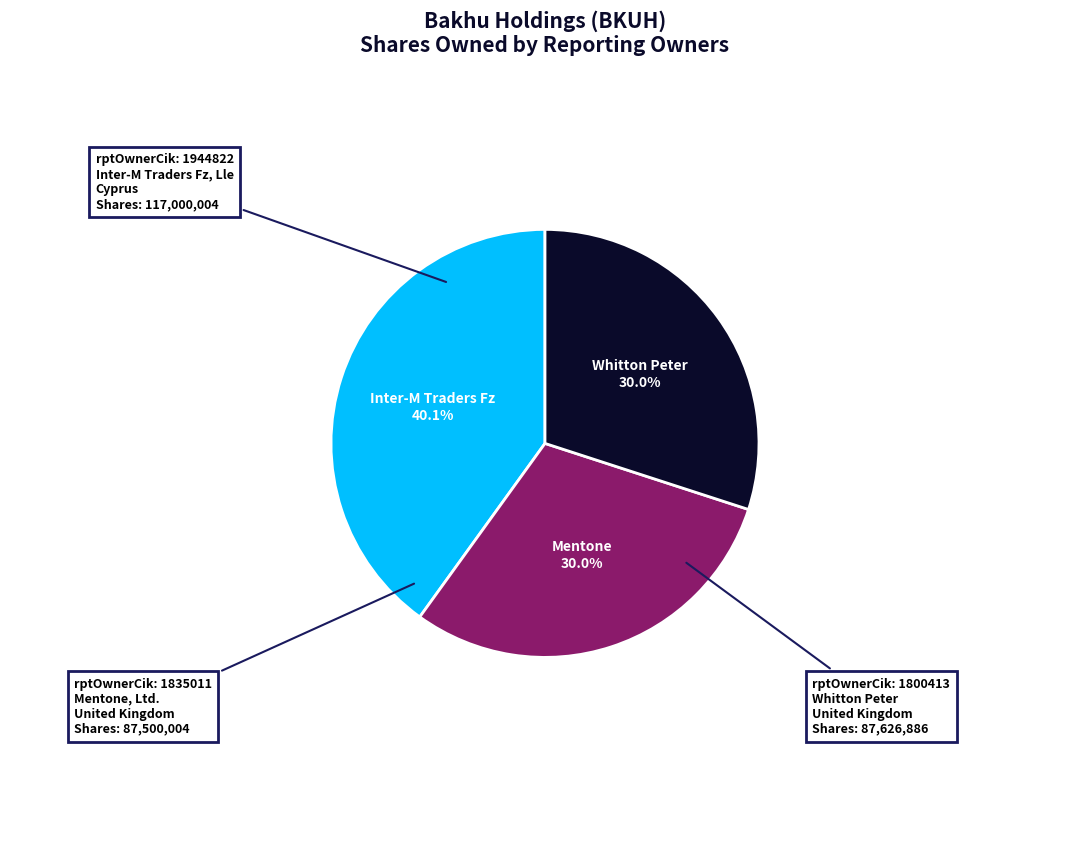

Which slice is the largest?

Inter-M Traders Fz